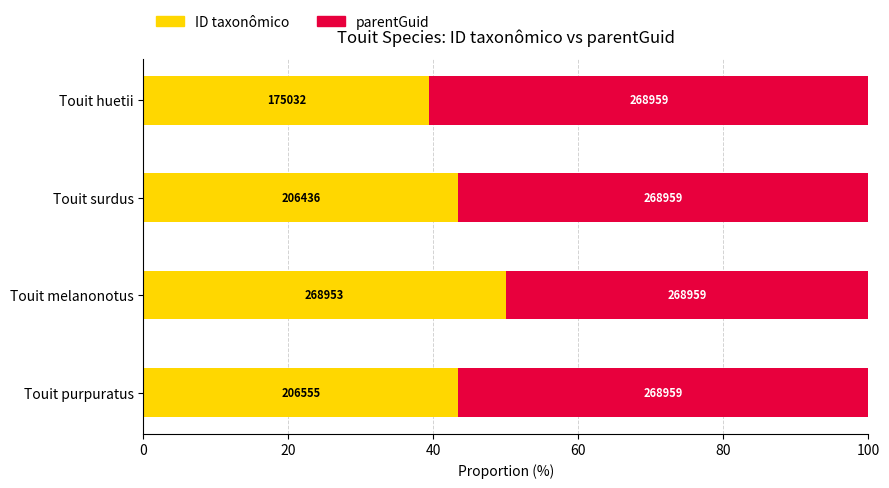

What are all the series names shown in the legend?

ID taxonômico, parentGuid